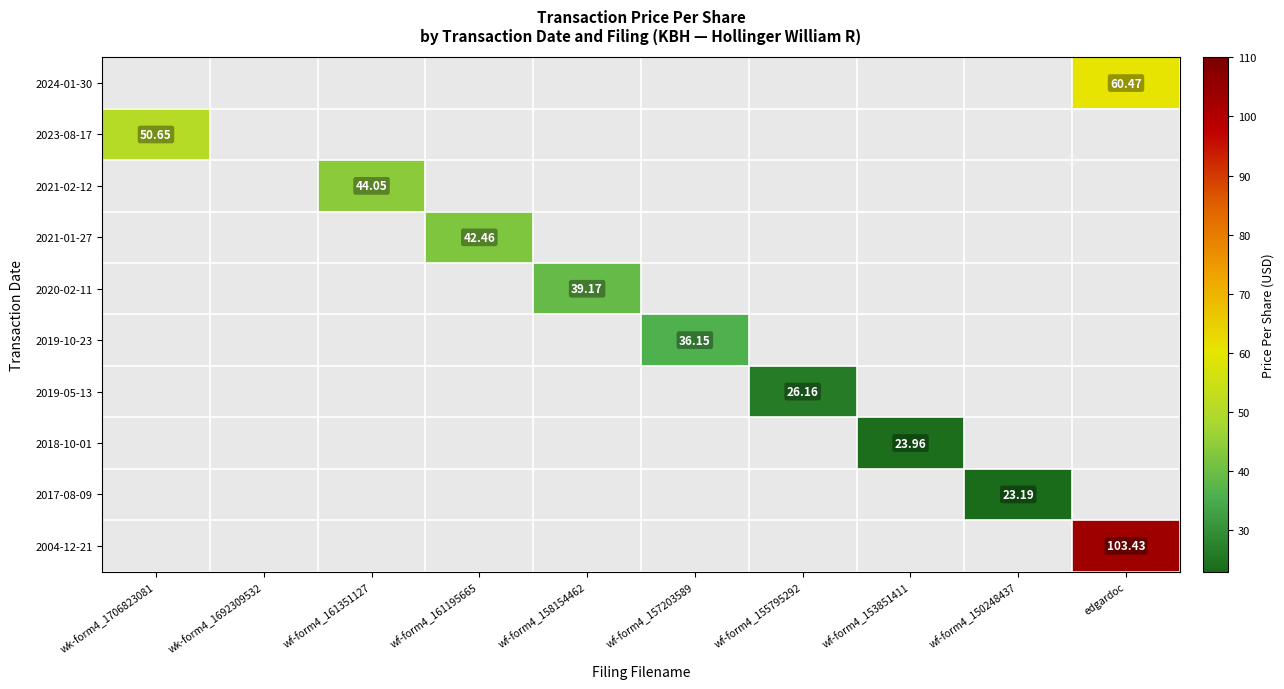

Which has a higher value, wf-form4_150248437 or edgardoc?

edgardoc